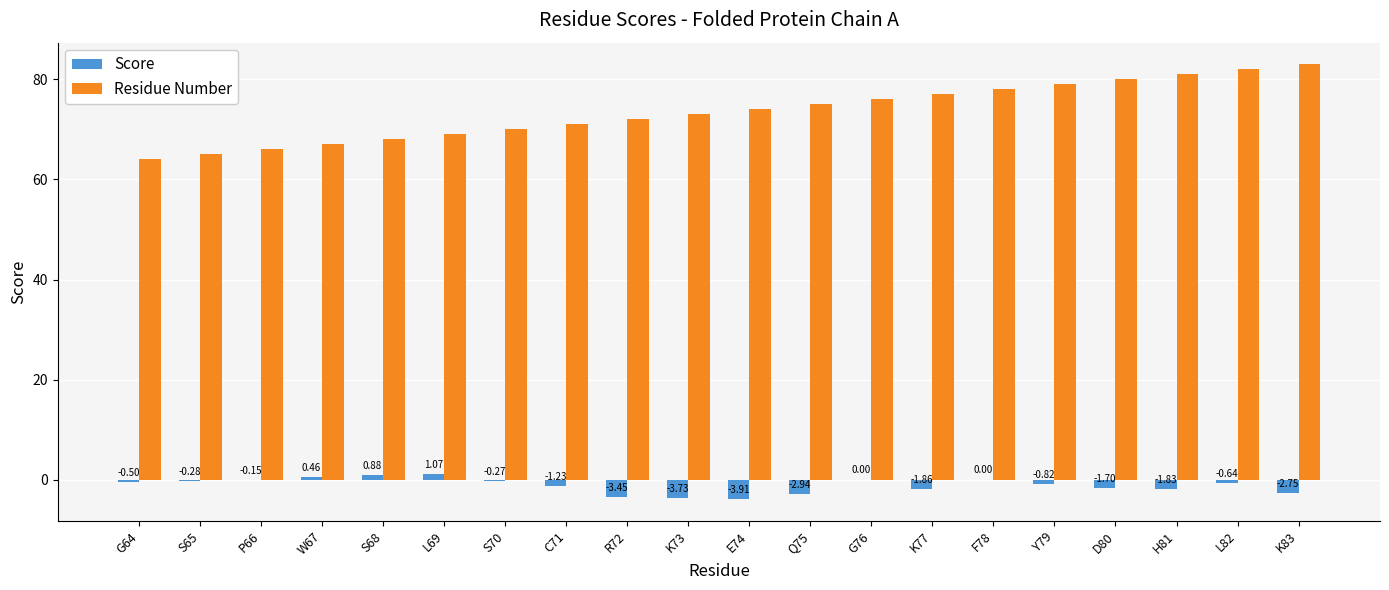

What are all the series names shown in the legend?

Score, Residue Number